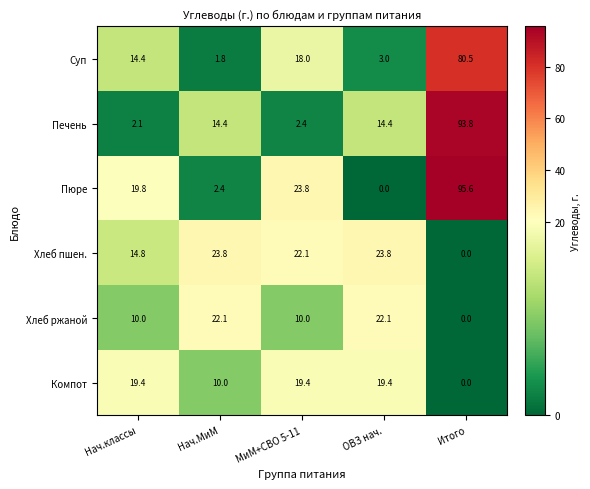

Which series has the largest total across all categories?

Пюре